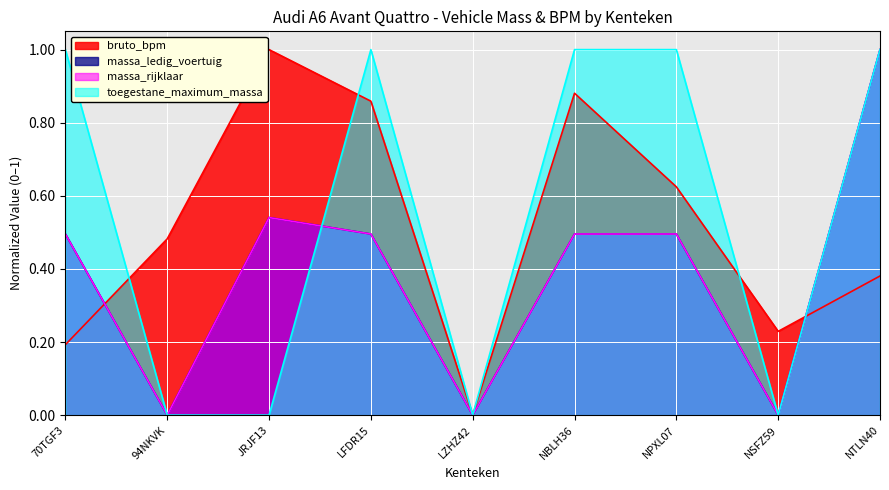

List the series in order of their peak value, lowest first.

bruto_bpm, massa_ledig_voertuig, massa_rijklaar, toegestane_maximum_massa